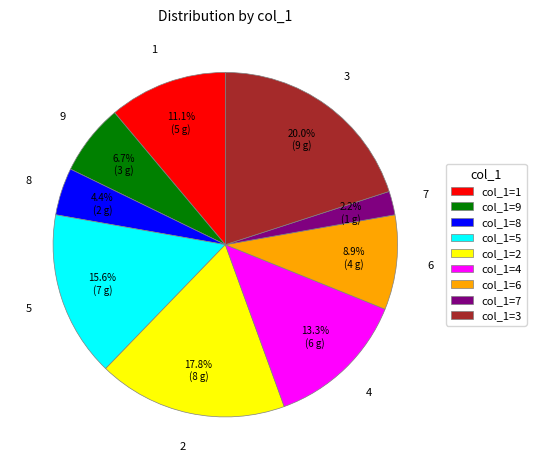

Does any single category account for the majority?

No